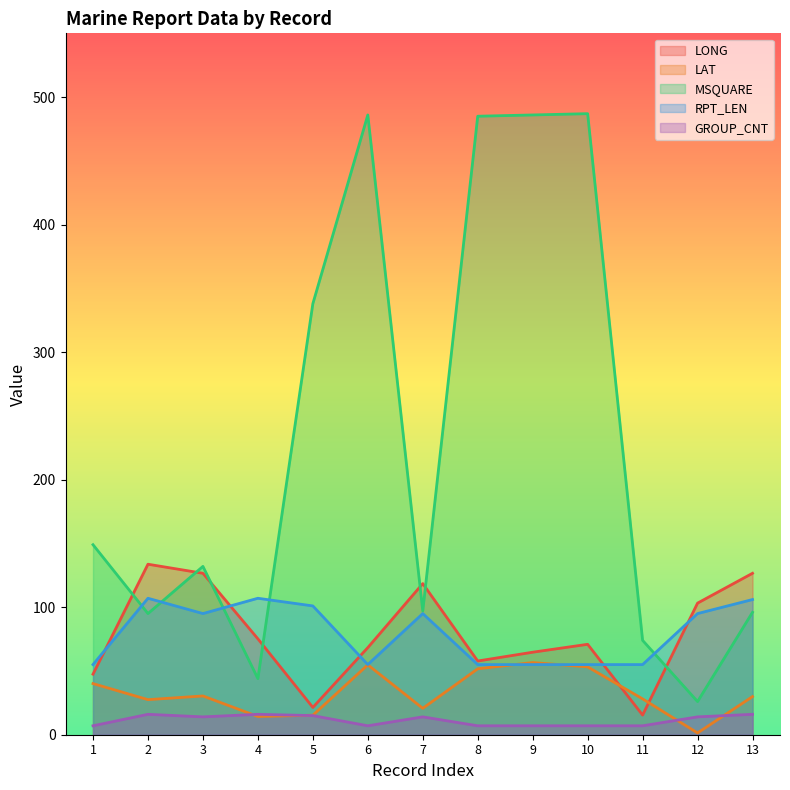

What is the difference between the highest and lowest values at 6?

479.0